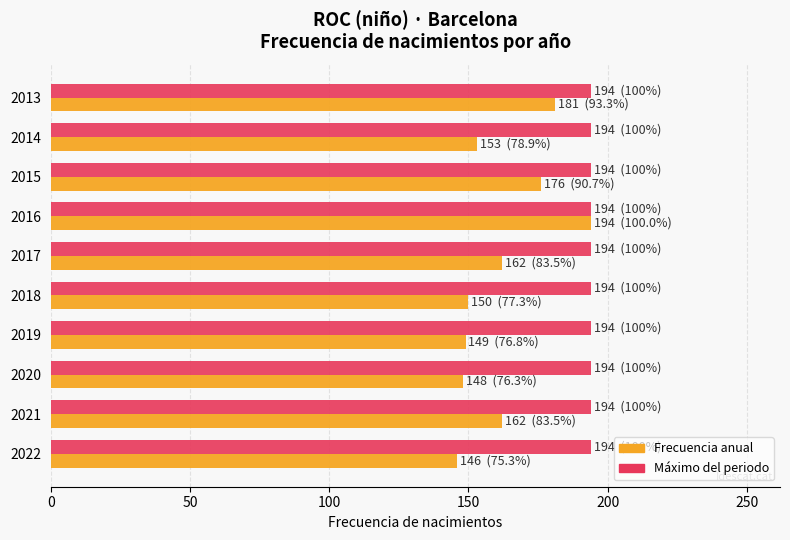

What is the difference between the highest and lowest values at 2018?

44